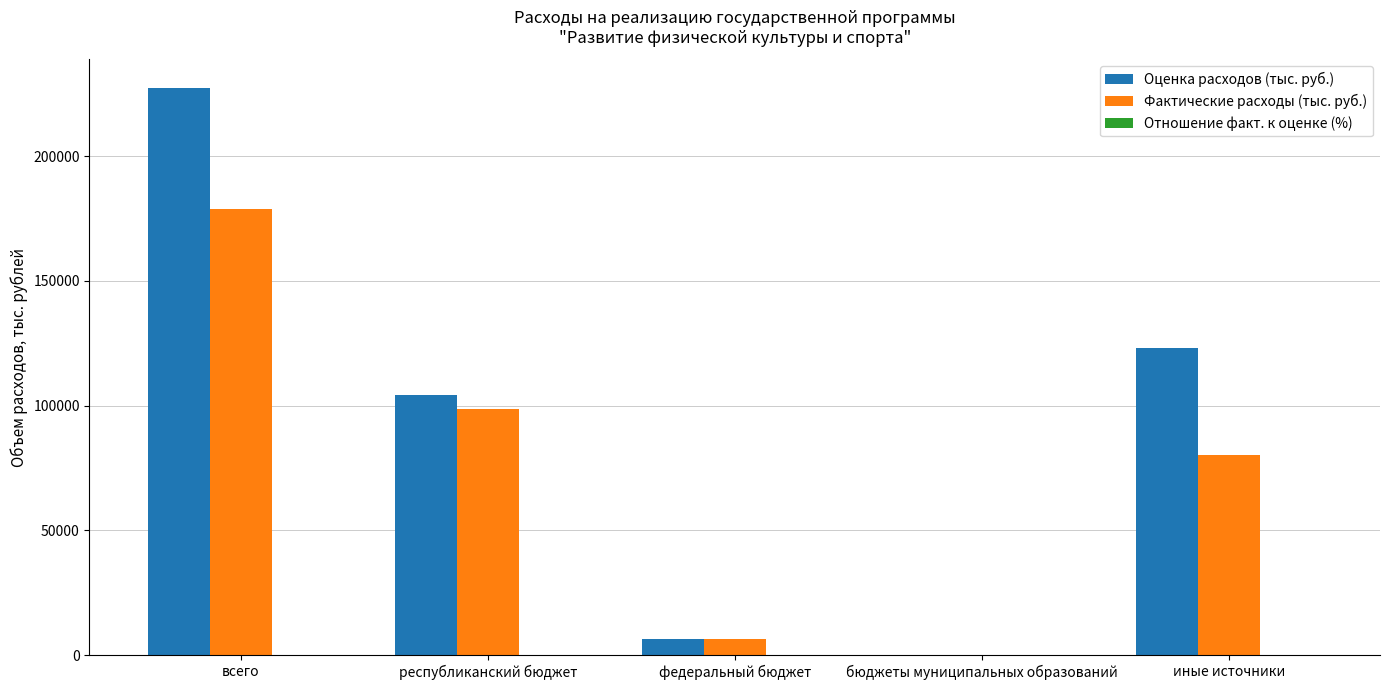

Are the bars horizontal?

No